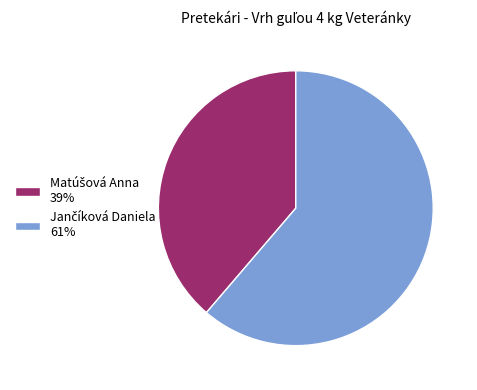

Is there a majority slice in this chart?

Yes